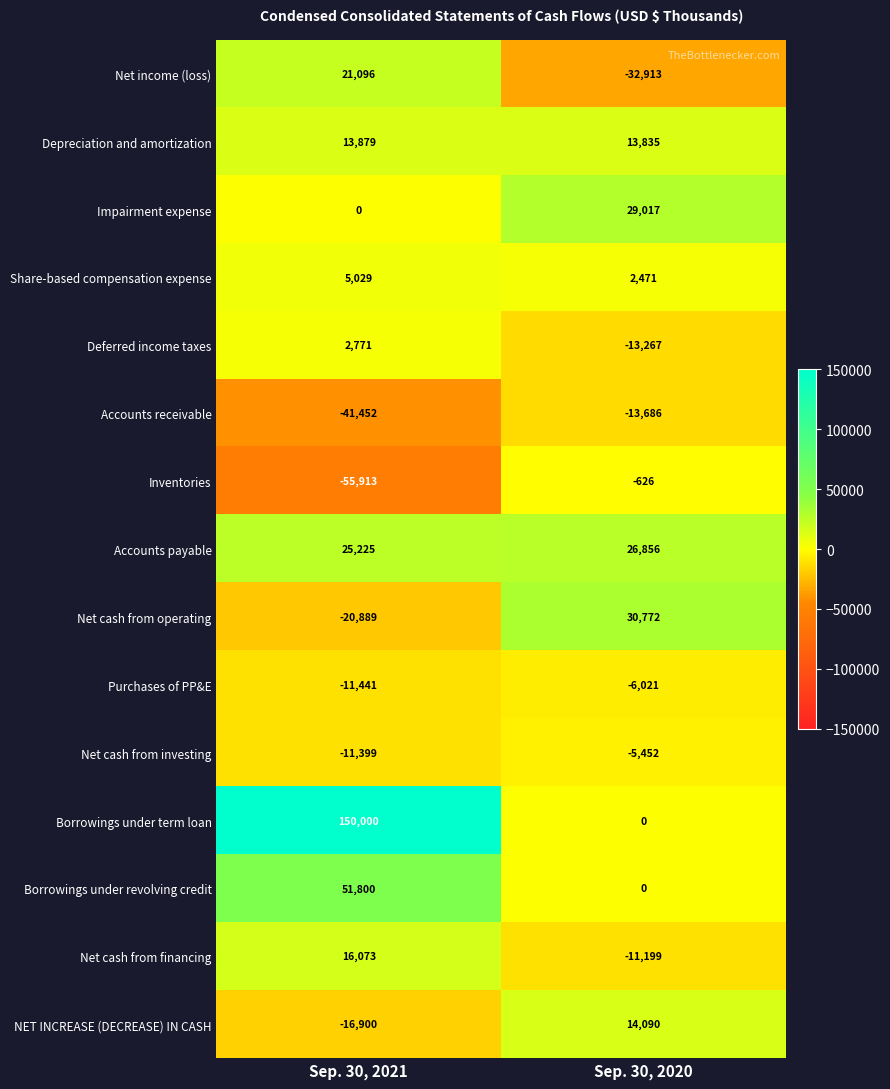

At which label is Accounts payable closest to 26040?

Sep. 30, 2021